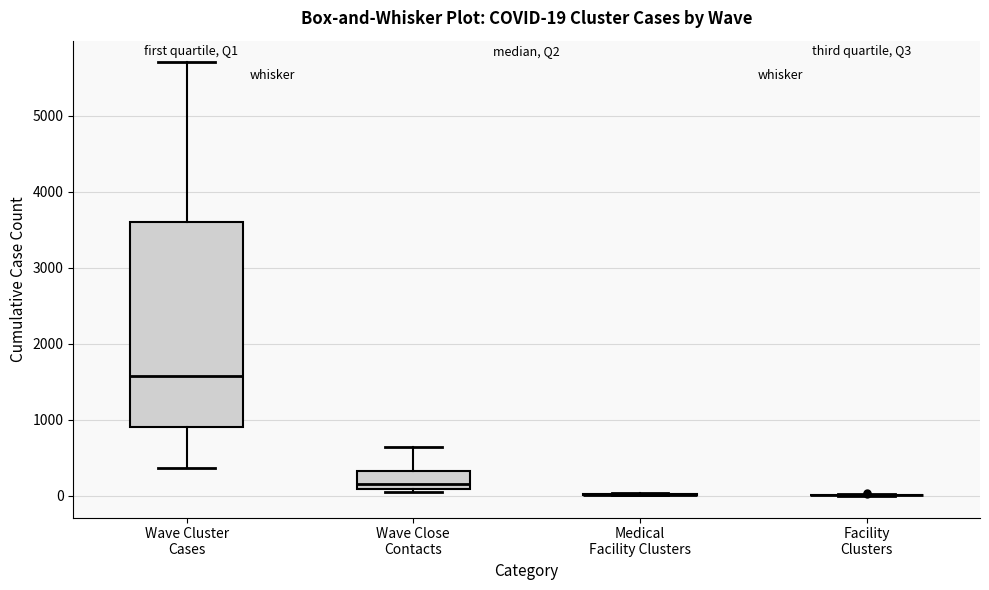

Which box is the tallest, from its lower edge to its upper edge?

Wave Cluster Cases